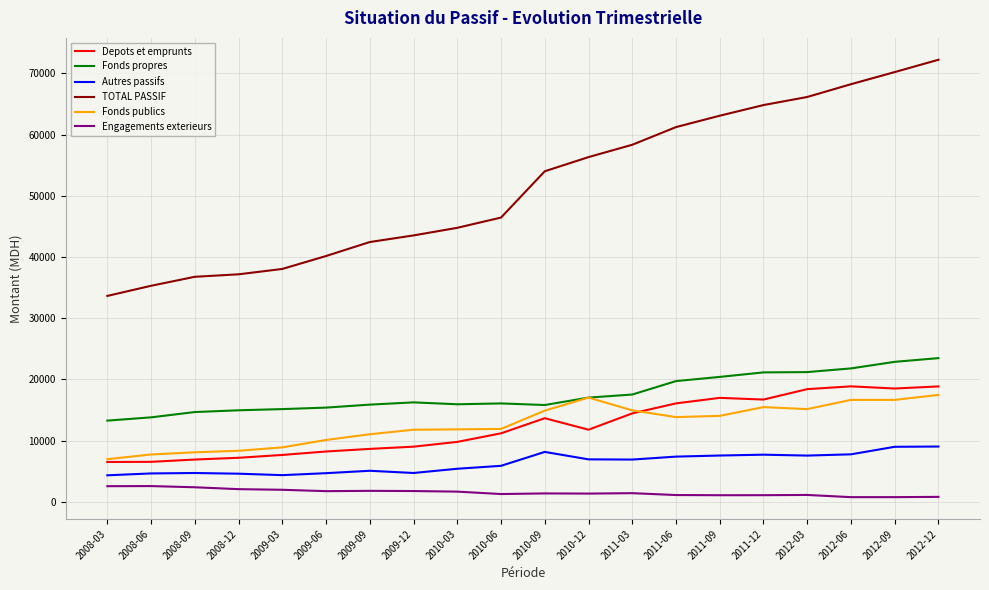

What is the minimum value for Fonds propres?

13271.3